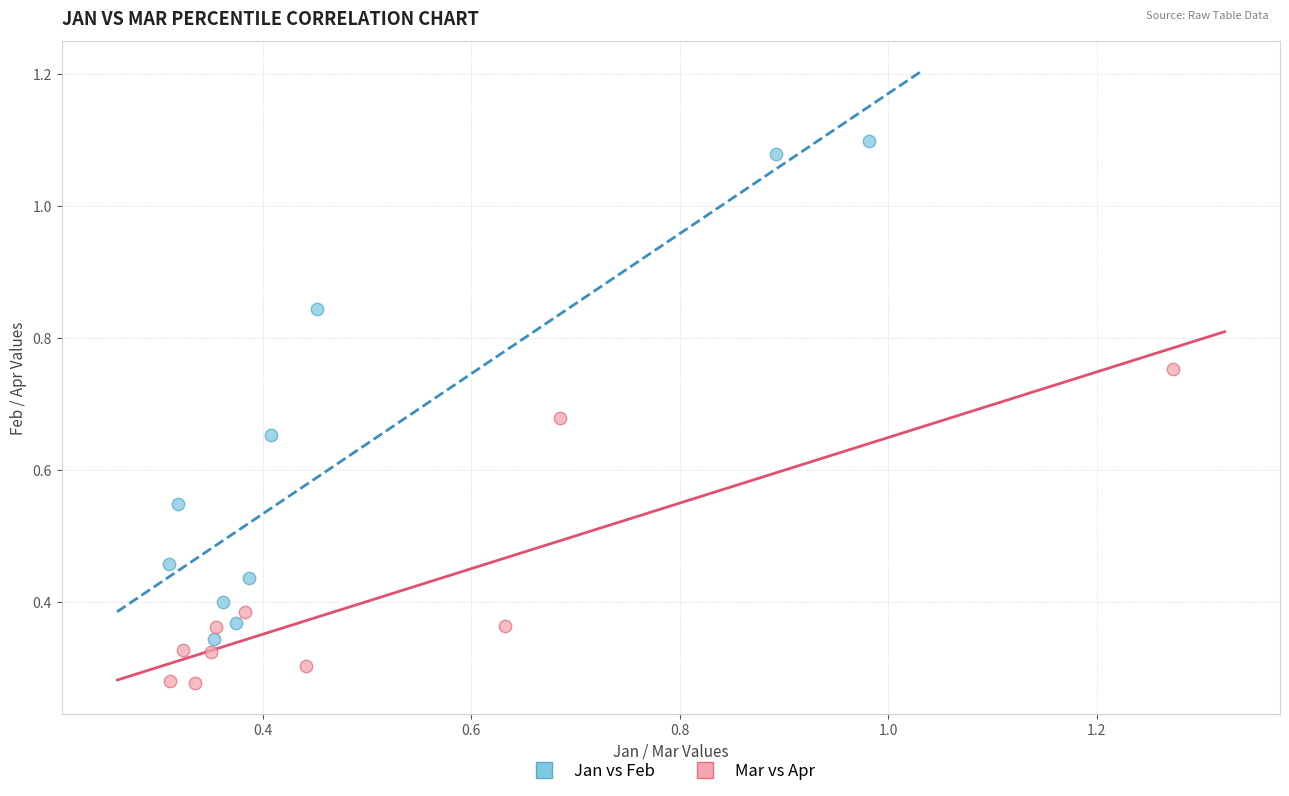

Which series has the widest spread of Y values?

Jan vs Feb